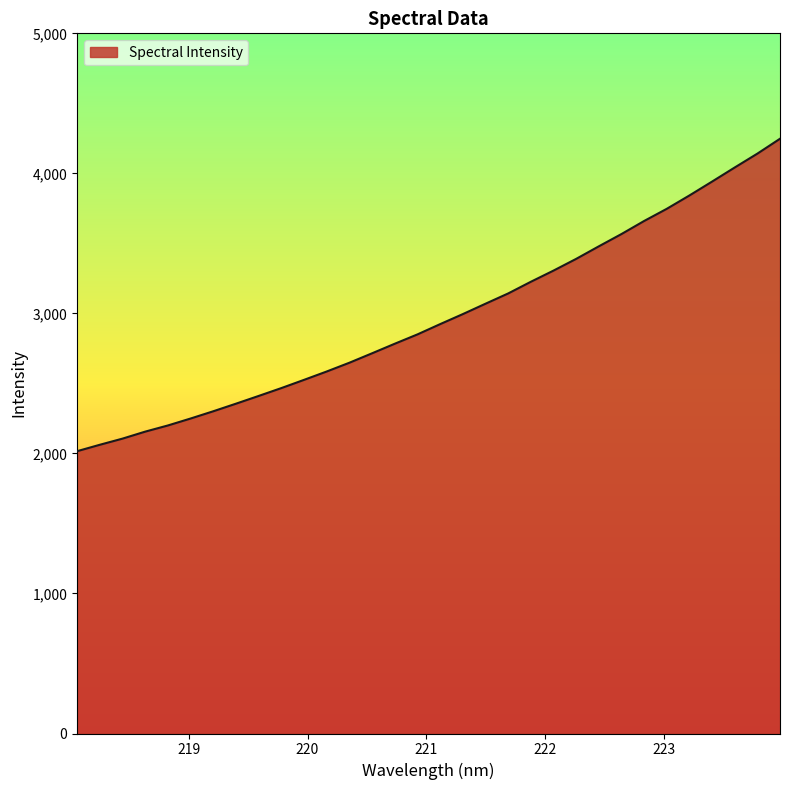

What is the difference between the maximum and second lowest values?

2185.3